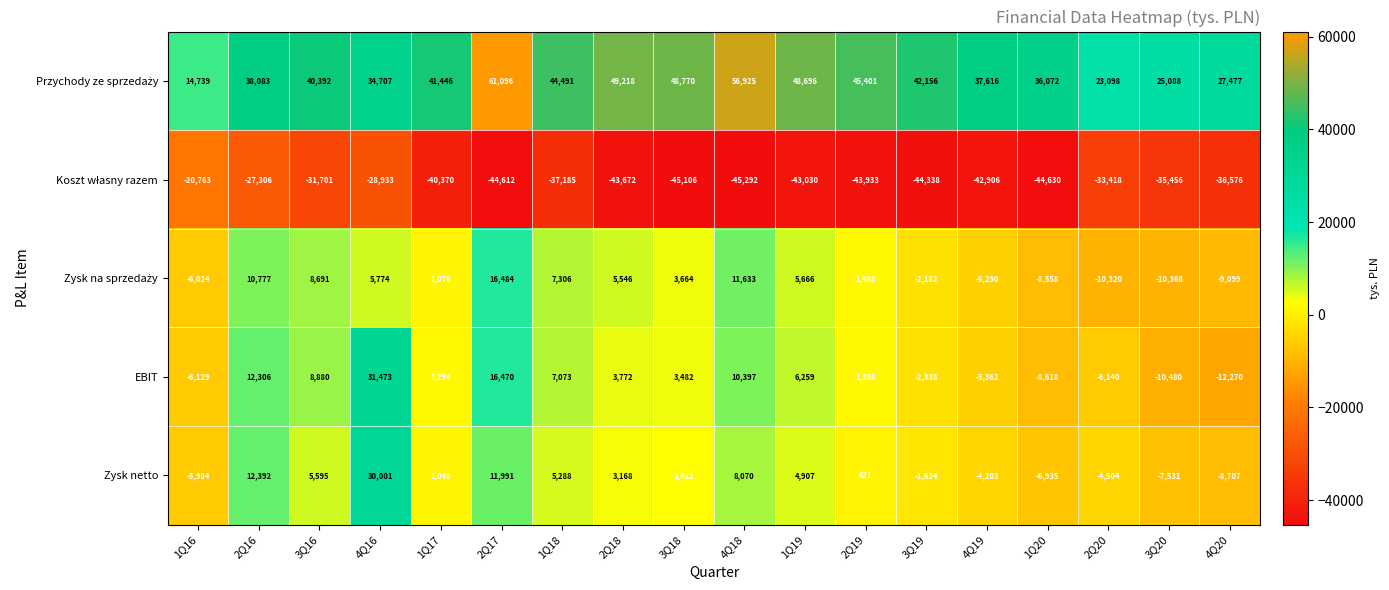

What is the difference between the maximum and minimum values in the Zysk netto series?

38708